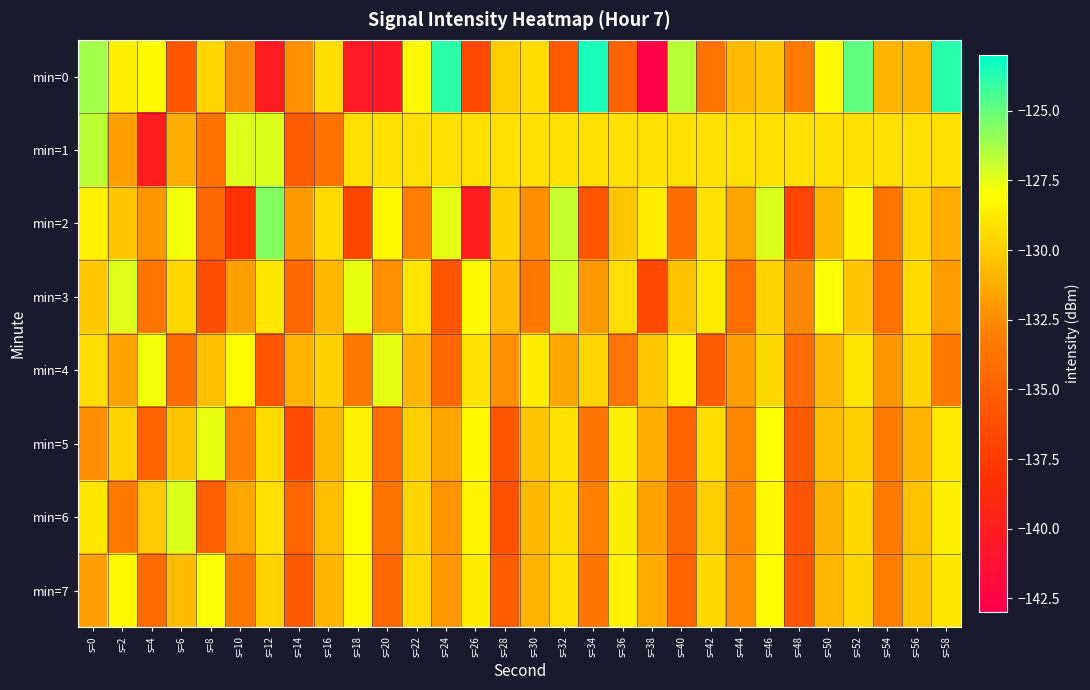

Reading left to right, transcribe all the data shown in this chart.

min=0: s=0=-126.2	s=2=-128.6	s=4=-128.2	s=6=-135.6	s=8=-129.6	s=10=-132.6	s=12=-140.2	s=14=-132.3	s=16=-129.3	s=18=-140.3	s=20=-140.5	s=22=-128.2	s=24=-123.9	s=26=-136.5	s=28=-129.9	s=30=-129.3	s=32=-135.4	s=34=-123.5	s=36=-134.8	s=38=-142.8	s=40=-126.6	s=42=-133.7	s=44=-130.6	s=46=-130.2	s=48=-133.3	s=50=-128.2	s=52=-124.9	s=54=-130.9	s=56=-130.9	s=58=-123.8
min=1: s=0=-126.7	s=2=-131.7	s=4=-140.1	s=6=-131.1	s=8=-133.8	s=10=-127.3	s=12=-127.3	s=14=-135.3	s=16=-133.8	s=18=-129.2	s=20=-129.2	s=22=-129.2	s=24=-129.2	s=26=-129.2	s=28=-129.2	s=30=-129.2	s=32=-129.2	s=34=-129.2	s=36=-129.2	s=38=-129.2	s=40=-129.2	s=42=-129.2	s=44=-129.2	s=46=-129.2	s=48=-129.2	s=50=-129.2	s=52=-129.2	s=54=-129.2	s=56=-129.2	s=58=-129.2
min=2: s=0=-128.5	s=2=-130.2	s=4=-132.1	s=6=-127.8	s=8=-134.5	s=10=-138.2	s=12=-125.6	s=14=-131.9	s=16=-129.4	s=18=-136.7	s=20=-128.3	s=22=-133.1	s=24=-127.5	s=26=-140.1	s=28=-129.8	s=30=-132.4	s=32=-126.9	s=34=-135.6	s=36=-130.3	s=38=-128.7	s=40=-134.2	s=42=-129.1	s=44=-131.5	s=46=-127.3	s=48=-136.8	s=50=-130.9	s=52=-128.4	s=54=-133.7	s=56=-129.6	s=58=-131.2
min=3: s=0=-130.1	s=2=-127.4	s=4=-133.8	s=6=-129.5	s=8=-136.2	s=10=-131.7	s=12=-128.9	s=14=-134.5	s=16=-130.8	s=18=-127.6	s=20=-132.3	s=22=-129.0	s=24=-135.7	s=26=-128.2	s=28=-130.6	s=30=-133.4	s=32=-127.1	s=34=-131.9	s=36=-129.3	s=38=-136.5	s=40=-130.4	s=42=-128.8	s=44=-134.1	s=46=-129.7	s=48=-132.6	s=50=-127.9	s=52=-130.2	s=54=-133.9	s=56=-129.4	s=58=-131.8
min=4: s=0=-129.3	s=2=-131.6	s=4=-127.8	s=6=-134.2	s=8=-130.5	s=10=-128.1	s=12=-135.7	s=14=-131.0	s=16=-129.8	s=18=-133.4	s=20=-127.5	s=22=-130.9	s=24=-134.6	s=26=-129.1	s=28=-132.3	s=30=-128.7	s=32=-131.4	s=34=-129.6	s=36=-133.8	s=38=-130.1	s=40=-128.4	s=42=-135.2	s=44=-131.7	s=46=-129.5	s=48=-134.3	s=50=-130.8	s=52=-128.9	s=54=-132.1	s=56=-129.7	s=58=-133.5
min=5: s=0=-132.4	s=2=-129.7	s=4=-134.8	s=6=-130.2	s=8=-127.6	s=10=-133.1	s=12=-129.4	s=14=-136.3	s=16=-130.7	s=18=-128.5	s=20=-134.0	s=22=-129.8	s=24=-131.5	s=26=-128.2	s=28=-135.6	s=30=-130.3	s=32=-129.1	s=34=-133.7	s=36=-128.6	s=38=-131.2	s=40=-134.9	s=42=-129.3	s=44=-132.8	s=46=-128.0	s=48=-135.4	s=50=-130.6	s=52=-129.9	s=54=-133.2	s=56=-131.0	s=58=-128.8
min=6: s=0=-128.9	s=2=-133.5	s=4=-130.0	s=6=-127.3	s=8=-135.1	s=10=-131.4	s=12=-129.2	s=14=-134.7	s=16=-130.5	s=18=-128.1	s=20=-133.8	s=22=-129.6	s=24=-132.2	s=26=-128.4	s=28=-135.9	s=30=-130.8	s=32=-129.3	s=34=-133.0	s=36=-128.7	s=38=-131.6	s=40=-134.4	s=42=-129.9	s=44=-132.7	s=46=-128.3	s=48=-135.8	s=50=-131.1	s=52=-129.5	s=54=-133.3	s=56=-130.4	s=58=-128.6
min=7: s=0=-131.7	s=2=-128.2	s=4=-134.3	s=6=-130.6	s=8=-127.9	s=10=-133.4	s=12=-129.7	s=14=-135.5	s=16=-130.9	s=18=-128.3	s=20=-134.6	s=22=-129.4	s=24=-132.0	s=26=-128.7	s=28=-135.3	s=30=-131.0	s=32=-129.2	s=34=-133.7	s=36=-128.5	s=38=-131.3	s=40=-134.8	s=42=-129.5	s=44=-132.4	s=46=-128.1	s=48=-135.7	s=50=-130.8	s=52=-129.6	s=54=-133.1	s=56=-130.3	s=58=-128.9